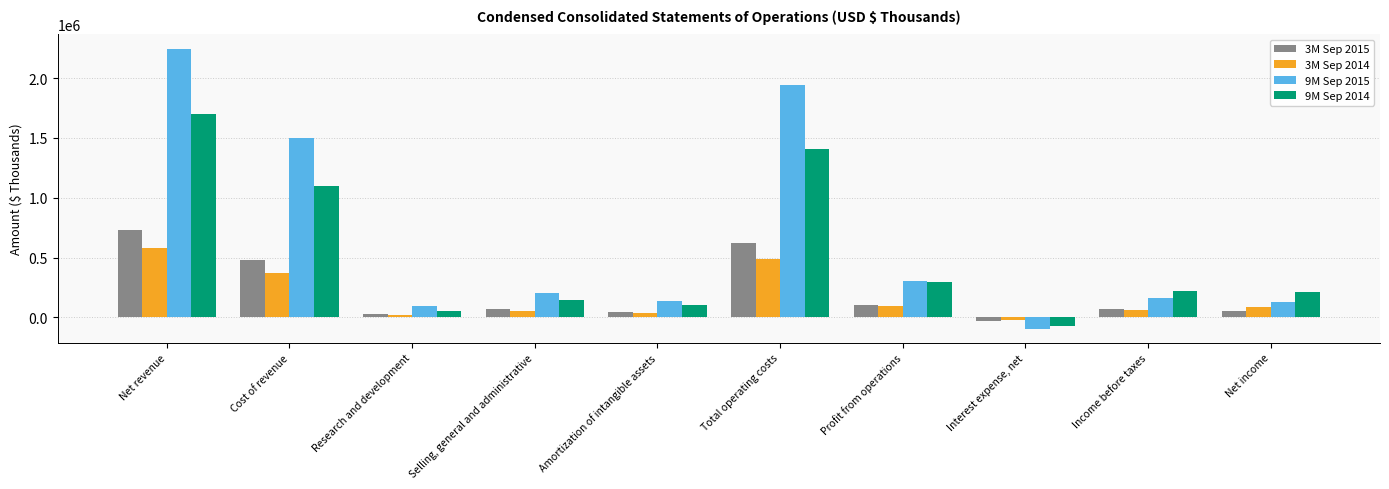

What is the label of the 5th bar from the right?

Total operating costs